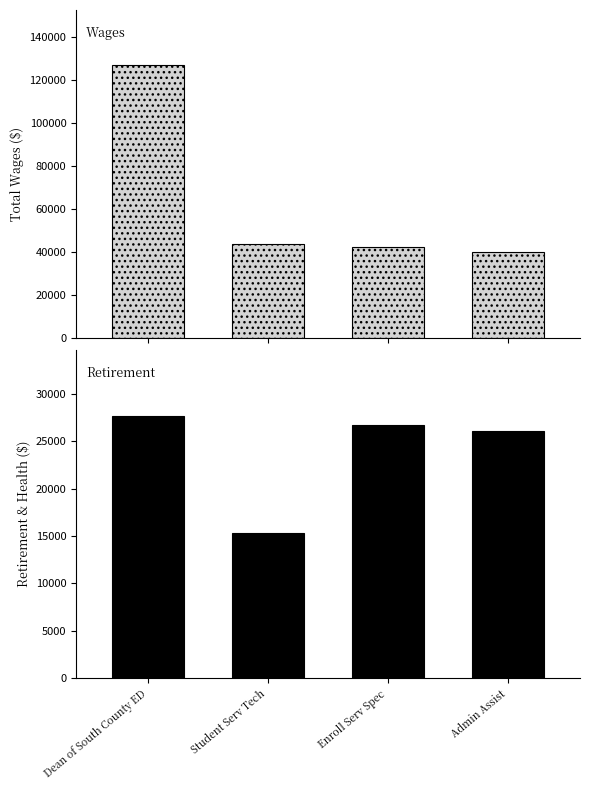

Rank the series by their maximum value, from highest to lowest.

Total Wages, Total Retirement & Health Contribution